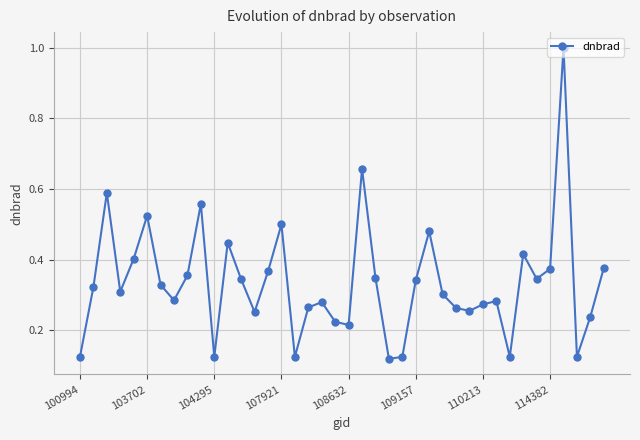

Is this an area chart (filled region under the line)?

No